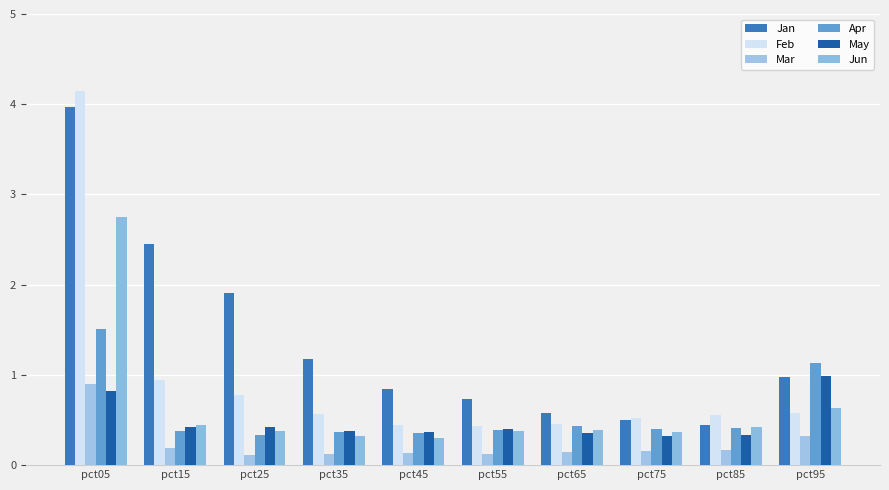

What is the total value across all series at pct75?

2.3